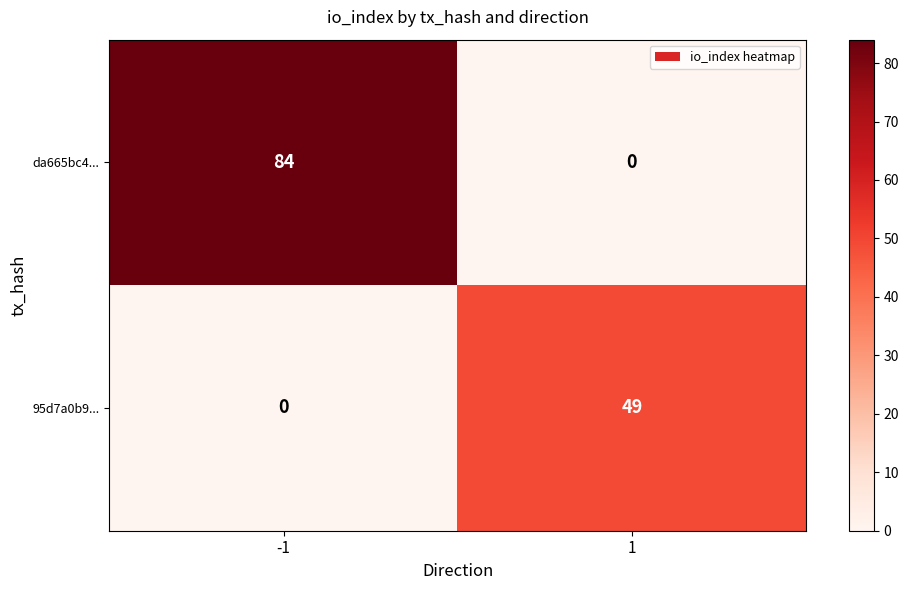

What is the highest value of the da665bc4... series?

84